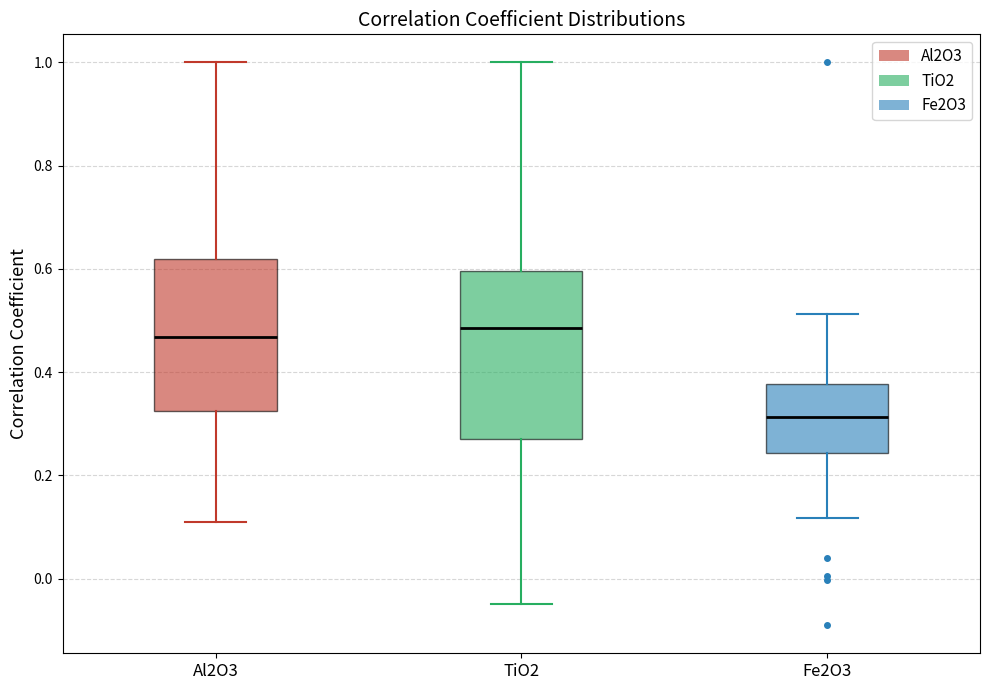

Which box has the lowest median line?

Fe2O3